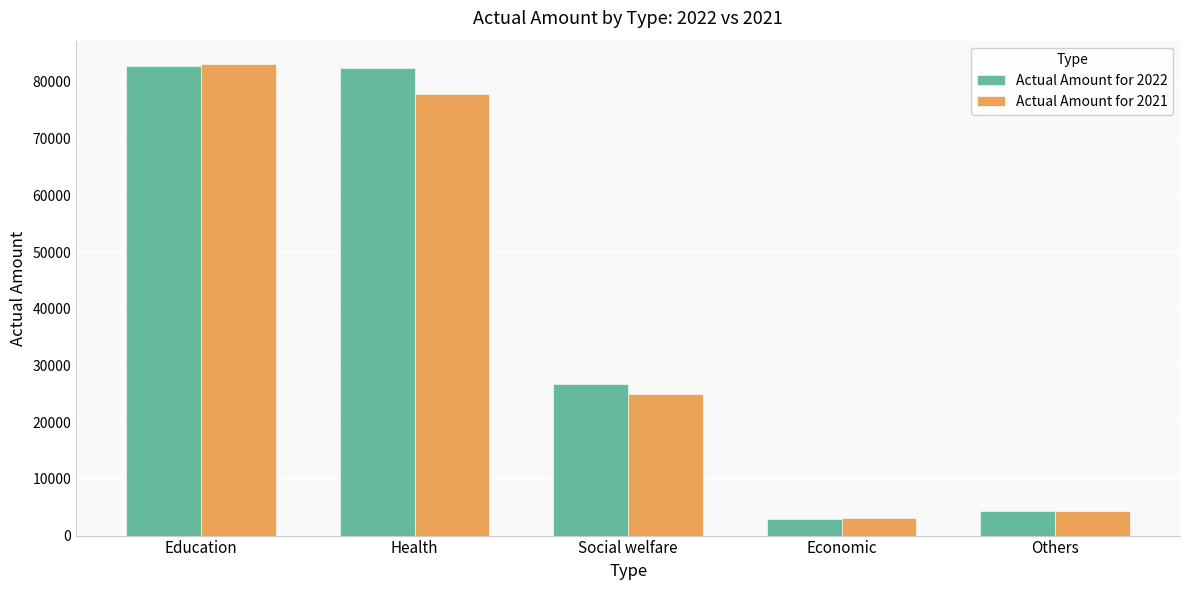

What is the highest value of the Actual Amount for 2021 series?

83131